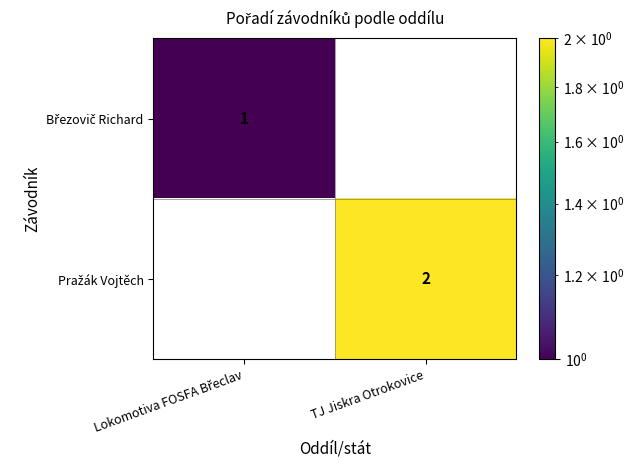

Which label corresponds to the largest value in the chart?

TJ Jiskra Otrokovice